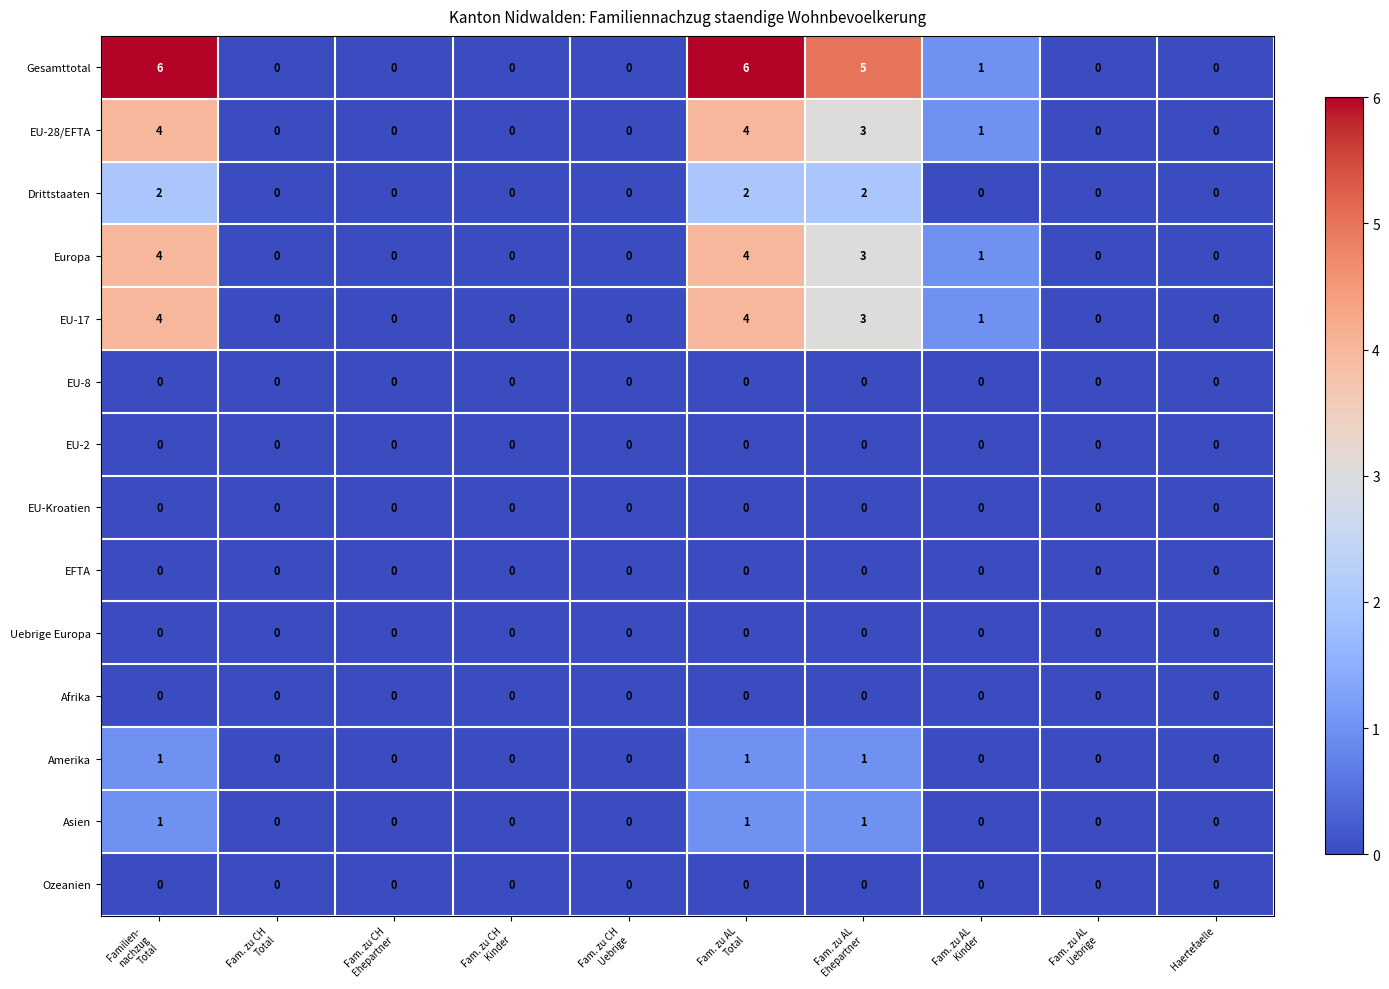

Which series has the largest total across all categories?

Gesamttotal